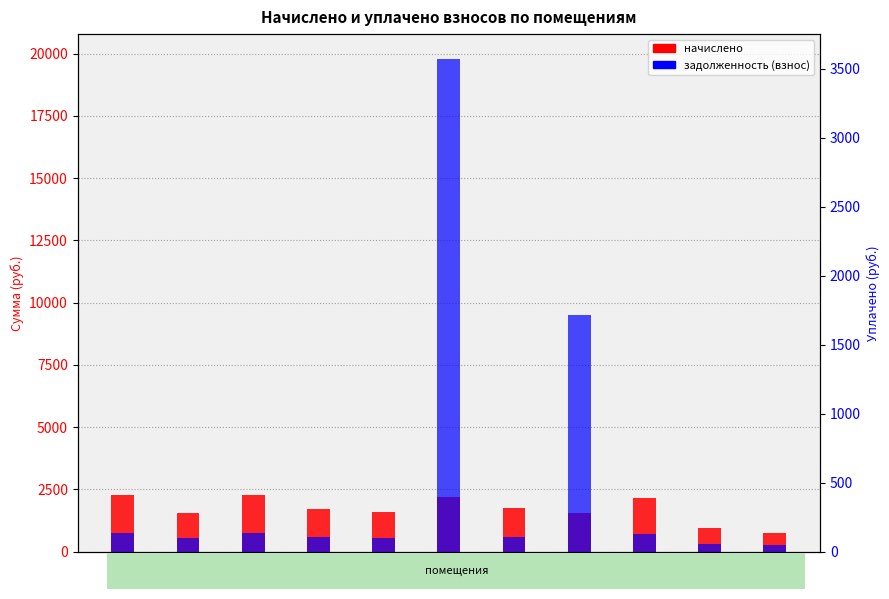

Is the value of начислено at 7 greater than the value of задолженность (взнос) at 2?

Yes